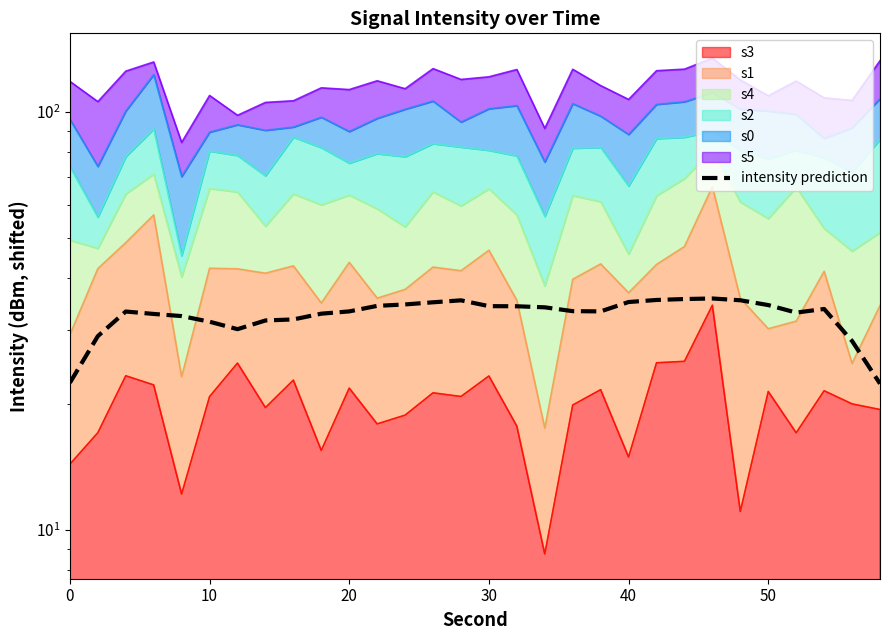

True or false: there are more than 2 points higher than both neighbors.

True